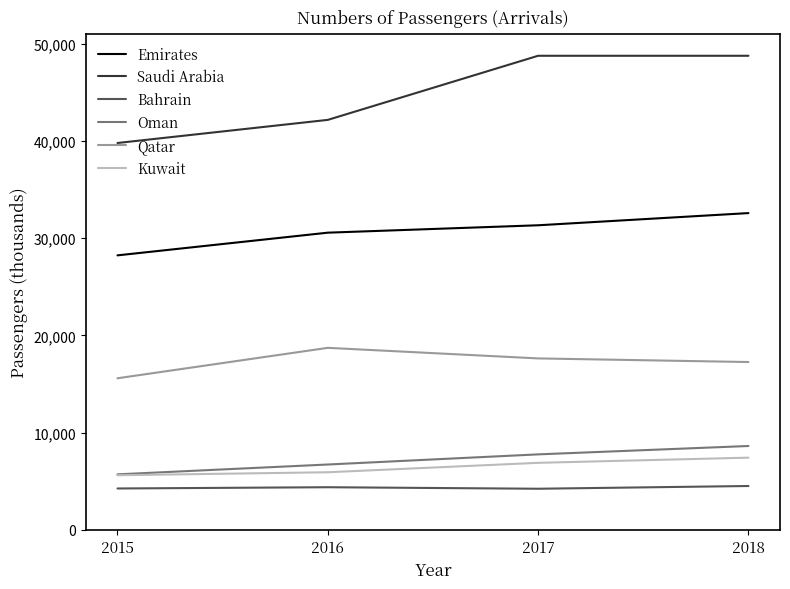

At how many categories does at least one series exceed 29028?

4